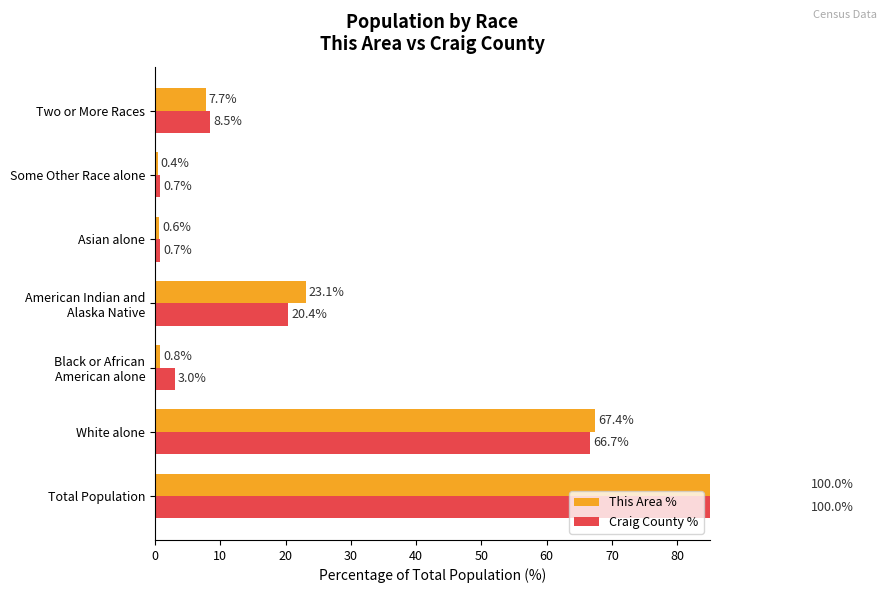

Which series has the largest range (max minus min)?

This Area %